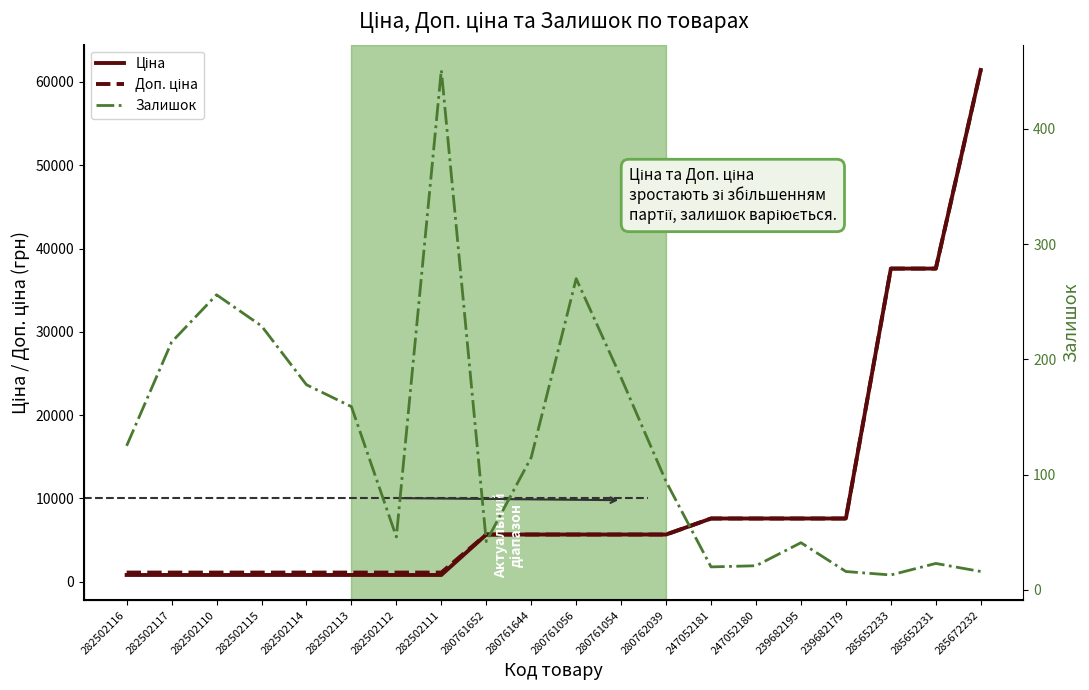

What is the difference between the Доп. ціна values at 282502117 and 285672232?

60325.1